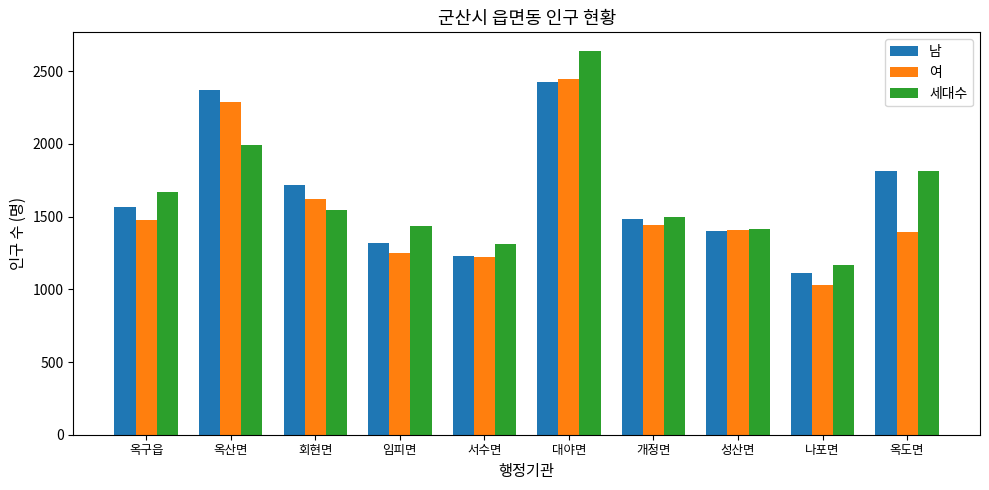

True or false: 남 has a value of 747 at 서수면.

False